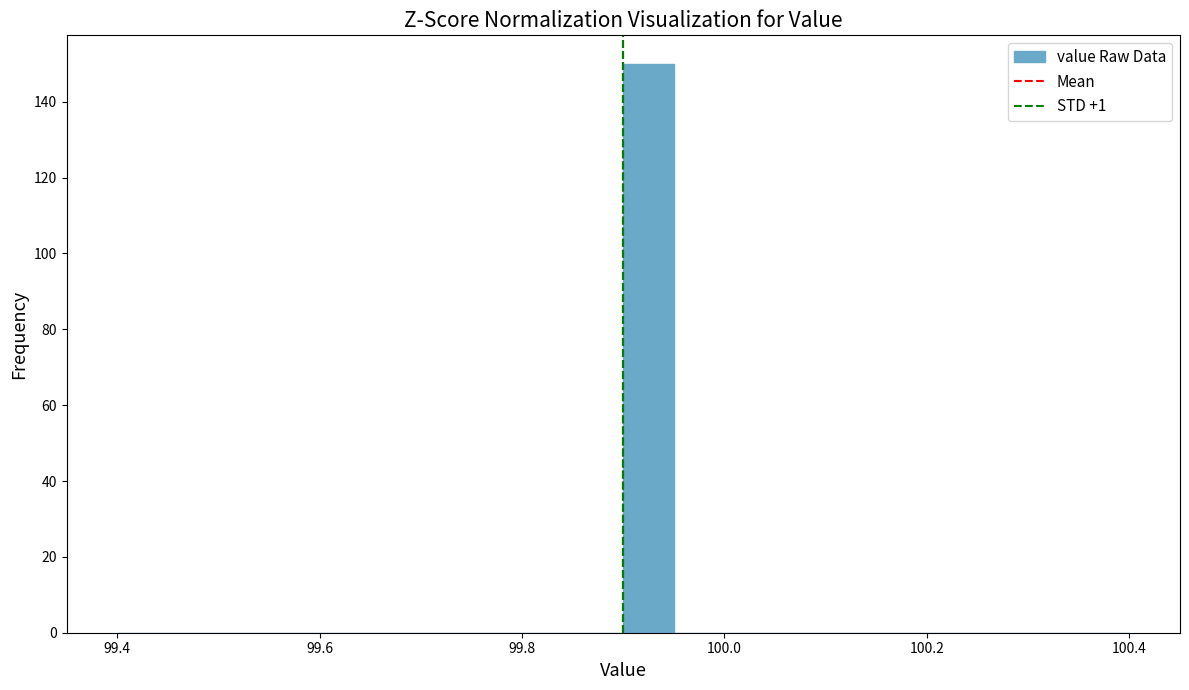

Around what value on the x-axis is the tallest bar? Give the approximate position of its centre, as read against the axis.

99.92